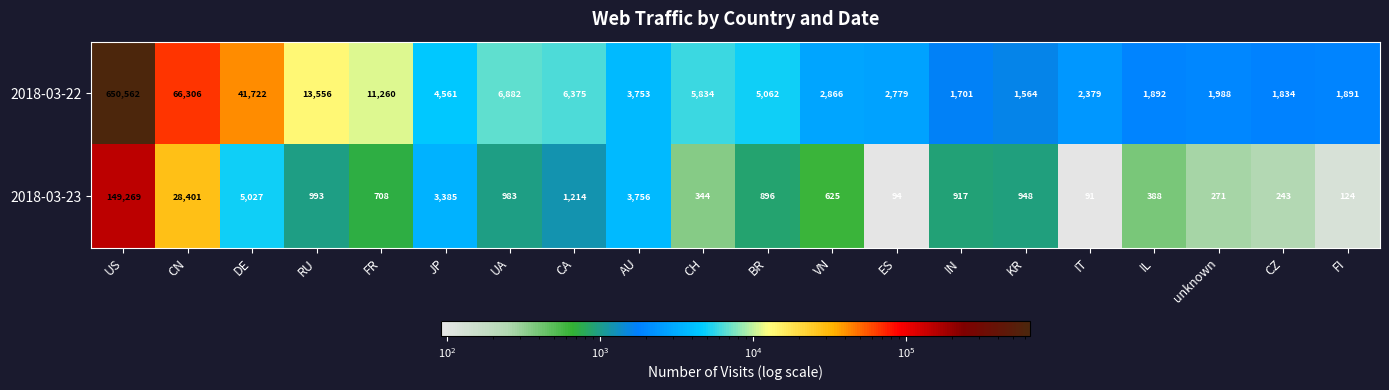

Which series changed the most between unknown and FI?

2018-03-23